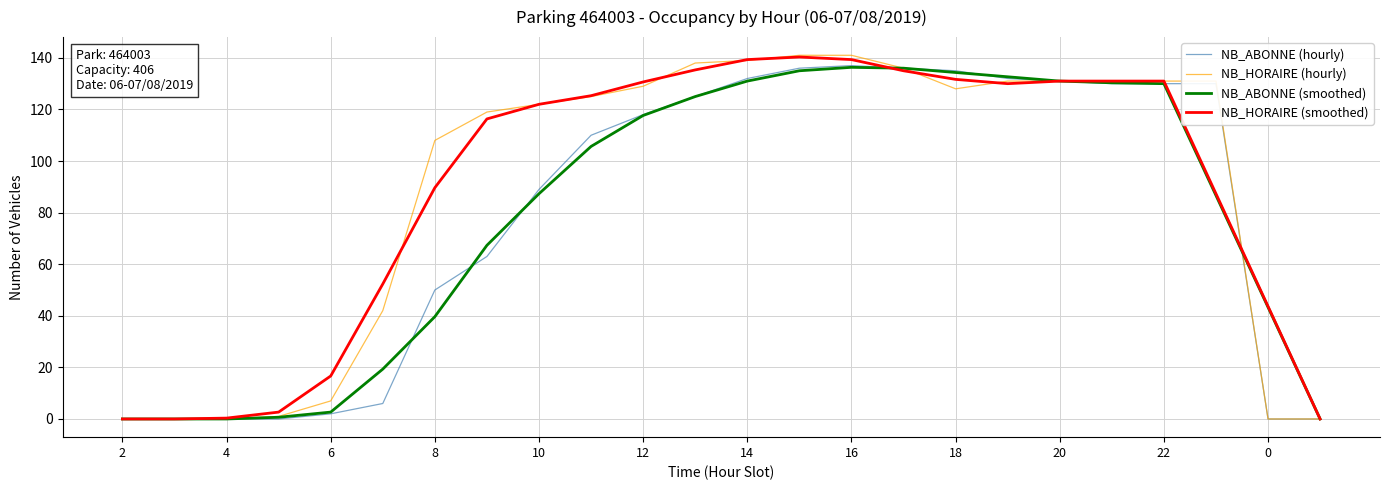

What is the maximum value shown in the chart?

141.0